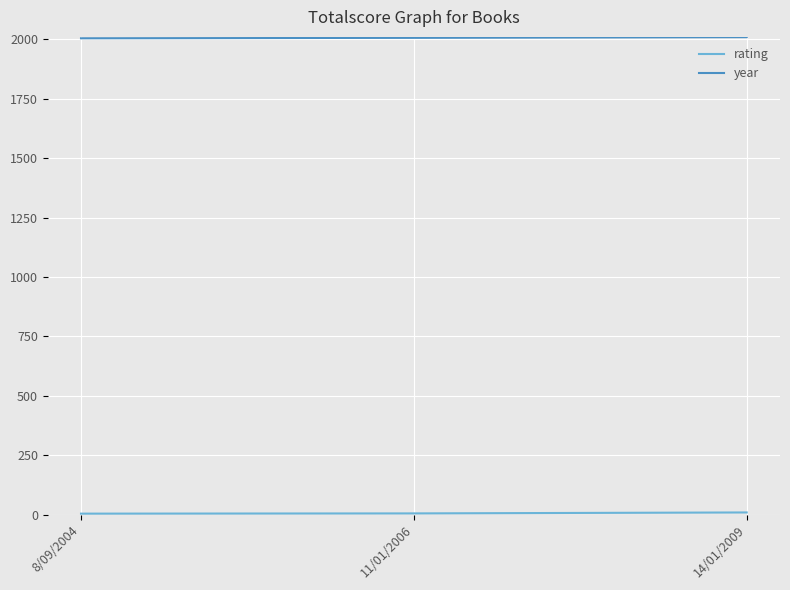

Which series has the largest total across all categories?

year